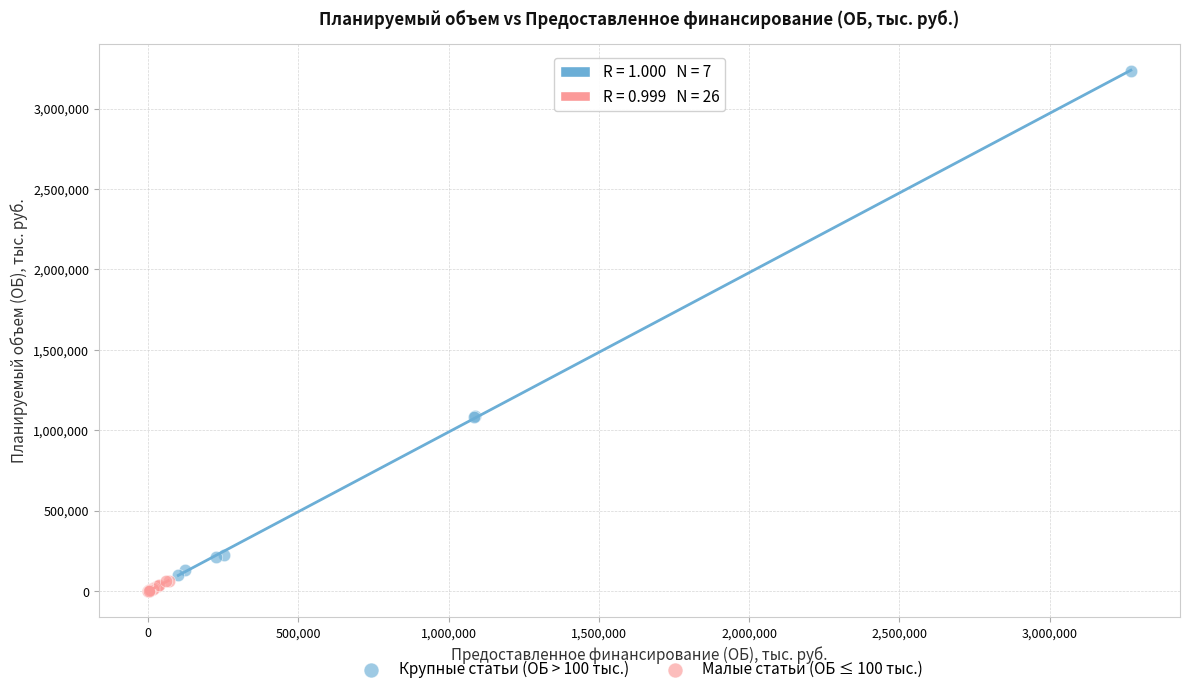

Which series reaches the maximum Y coordinate?

Крупные статьи (ОБ > 100 тыс.)